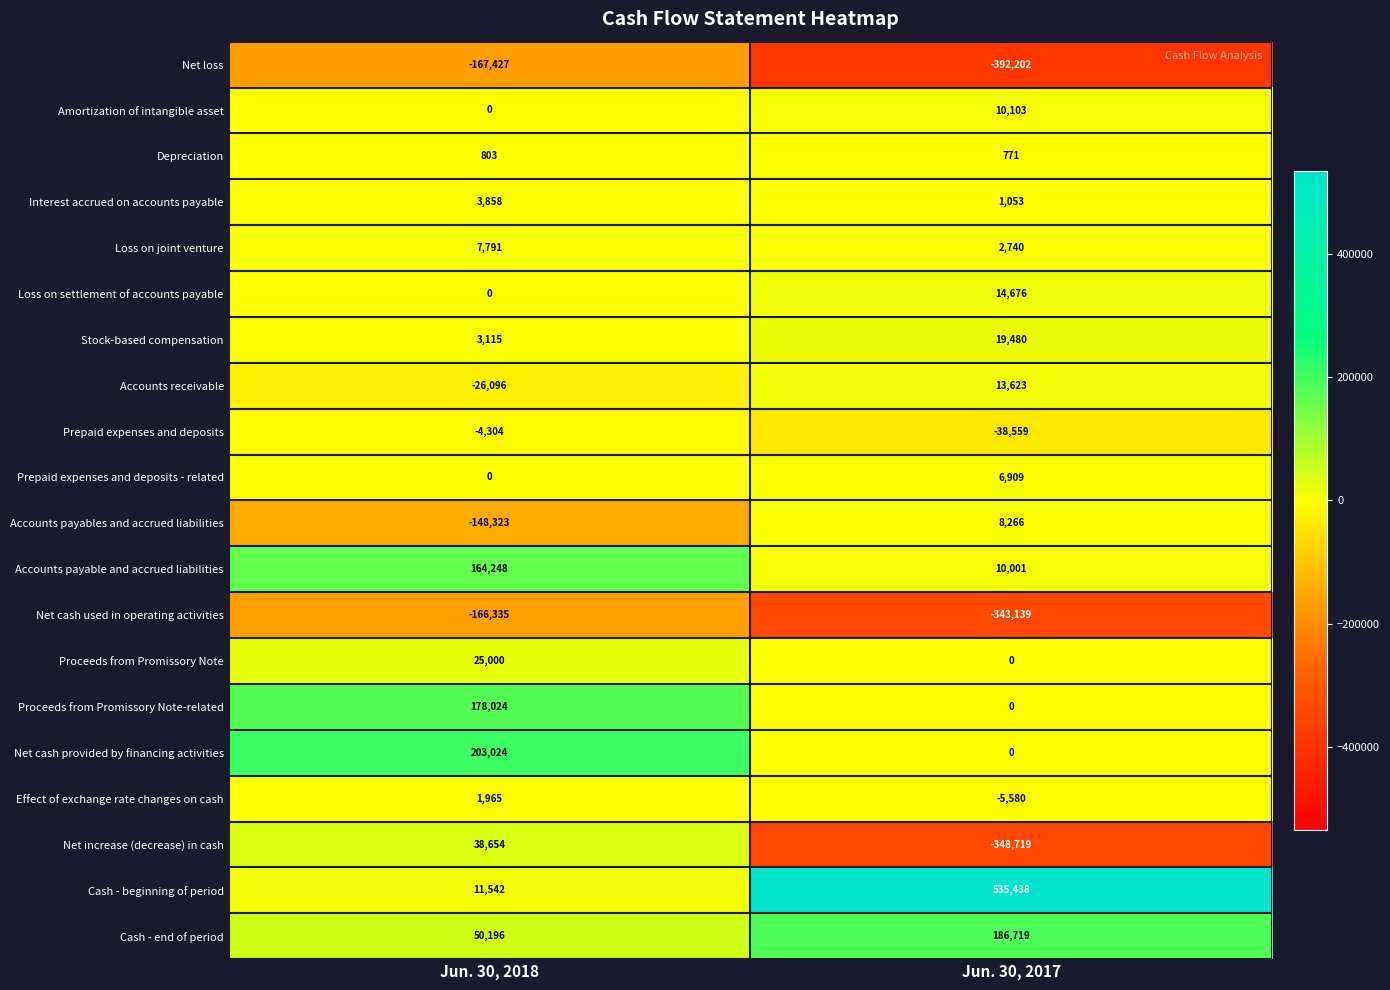

At which category is the sum across all series the highest?

Jun. 30, 2018